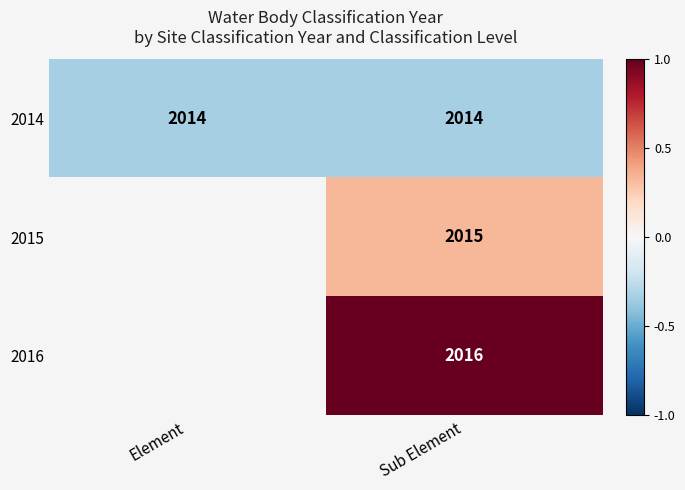

Which has a higher value, Element or Sub Element?

Element